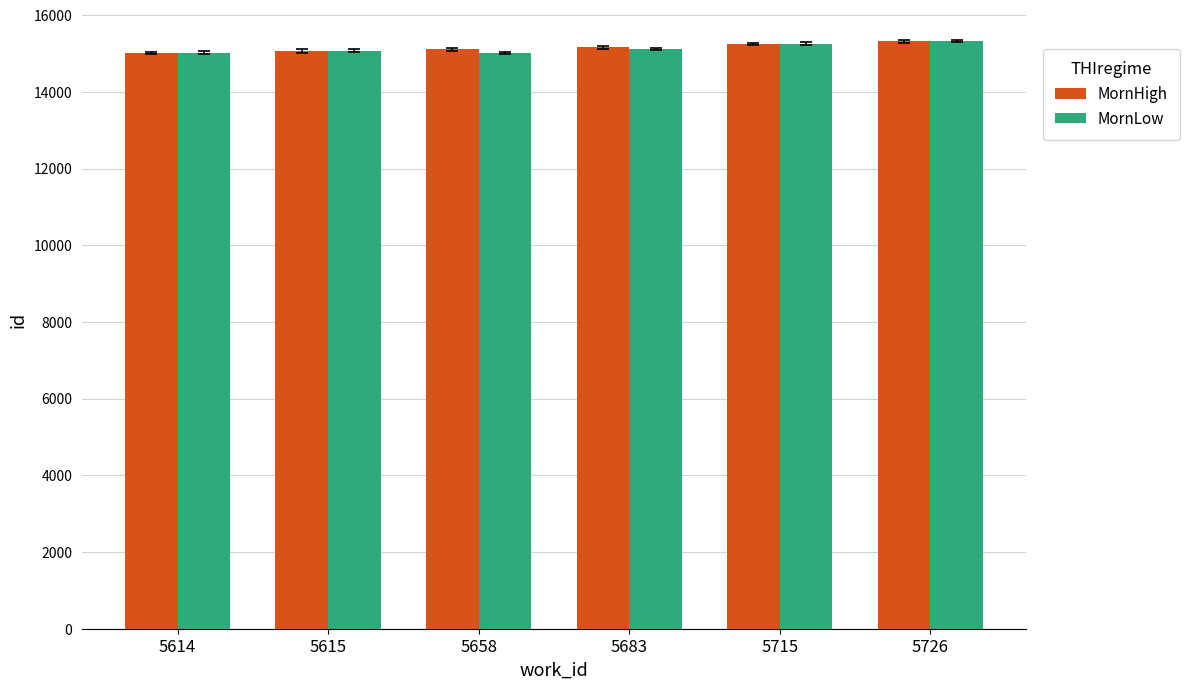

How many bars are there in each group?

2